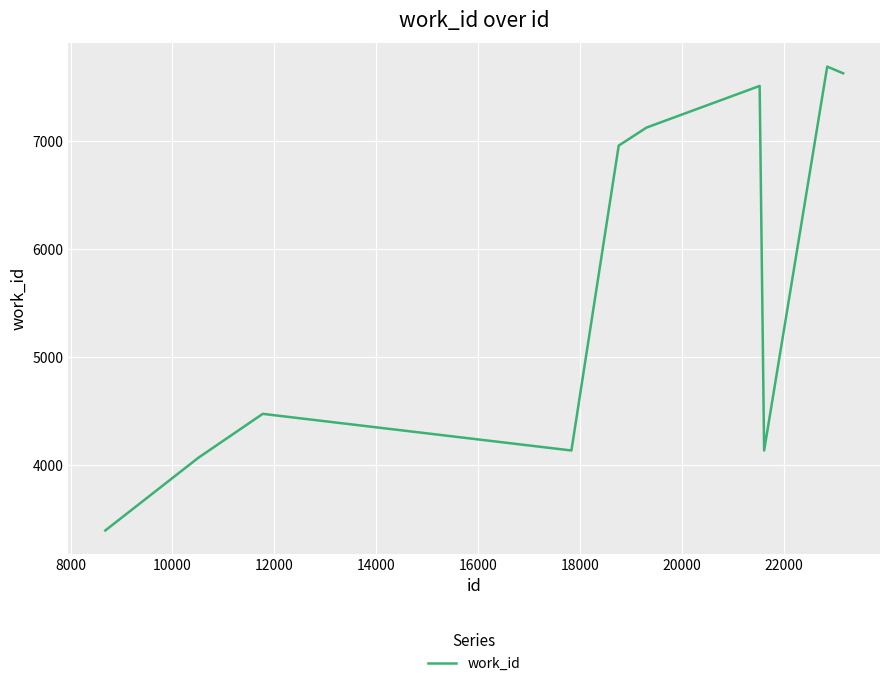

What is the difference between the maximum and minimum values?

4292